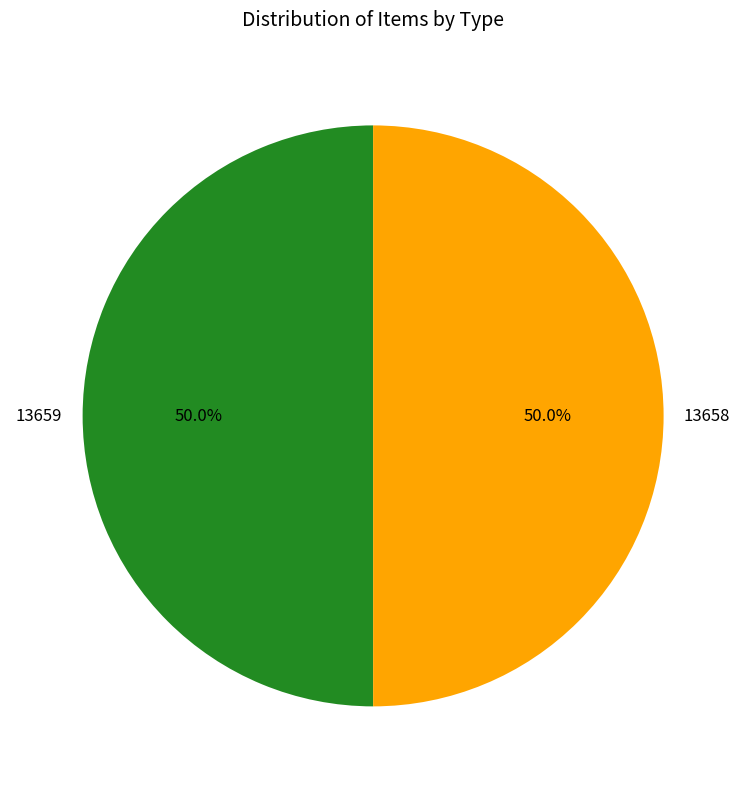

To the nearest percent, what is the average slice percentage?

50%